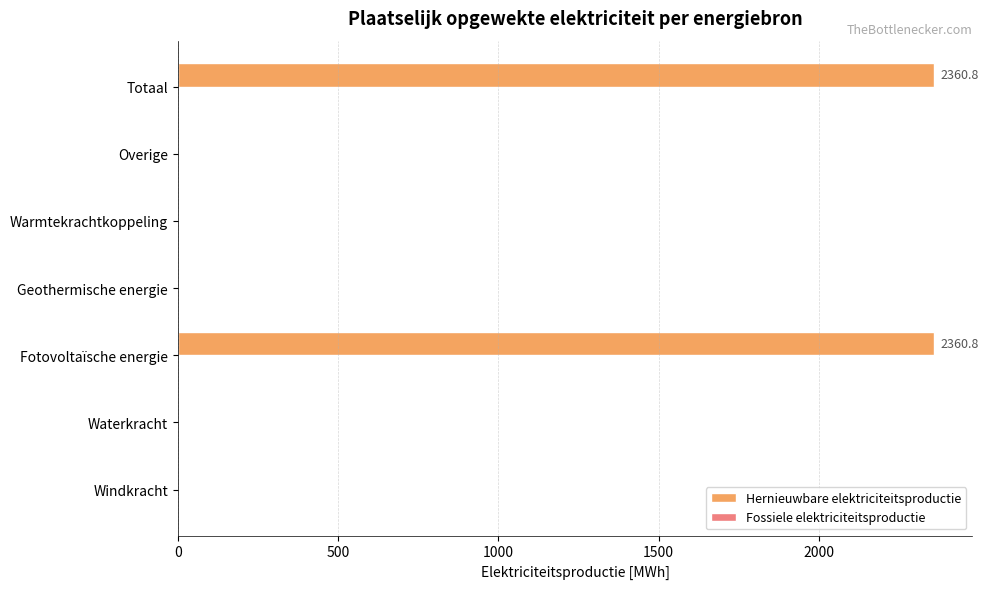

What is the change in value from Fotovoltaïsche energie to Warmtekrachtkoppeling?

-2360.8